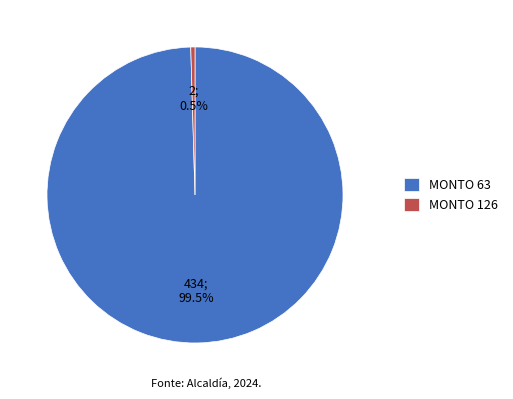

Does any single category account for the majority?

Yes